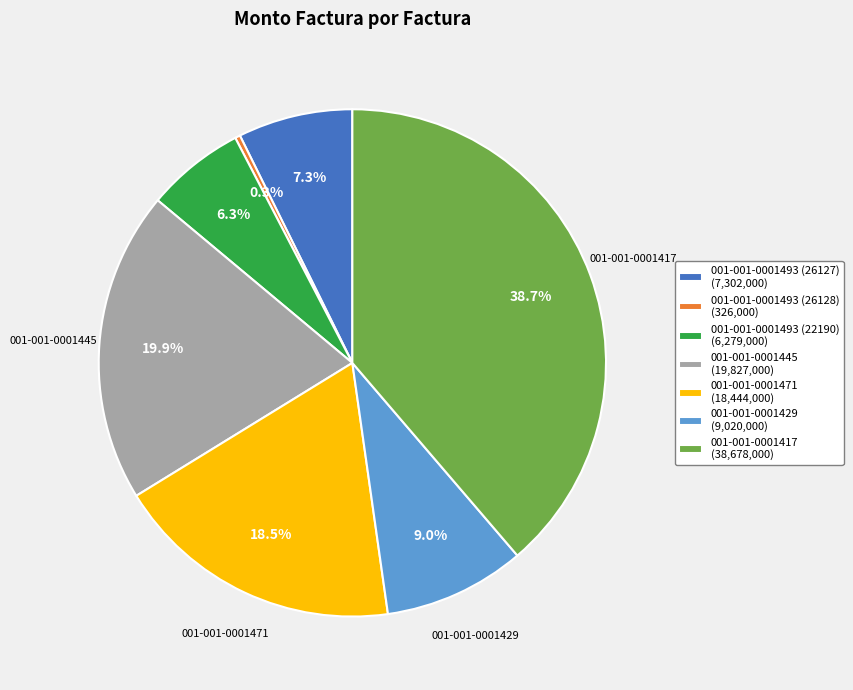

To the nearest percent, what is the difference between the largest and smallest slice percentages?

38%